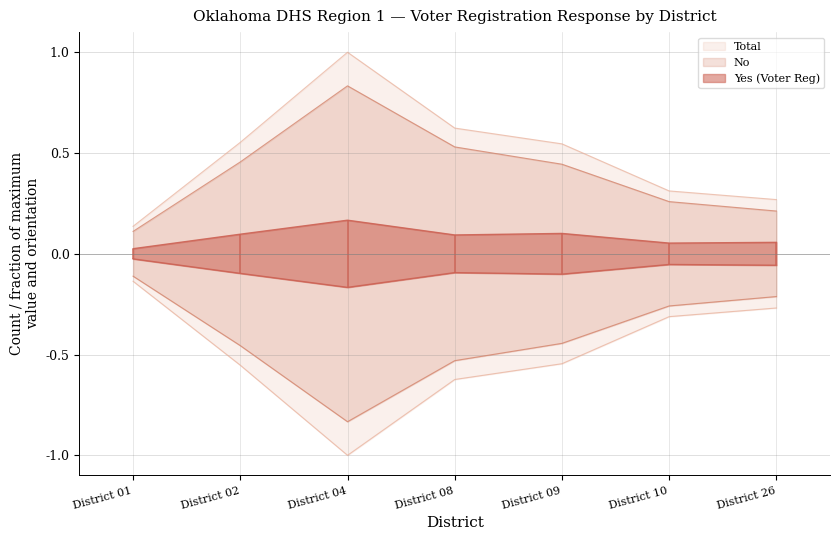

Between District 02 and District 08, which series saw the biggest shift?

No